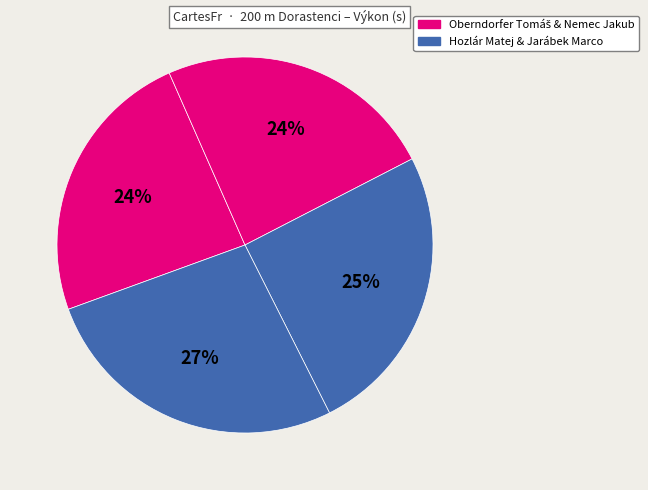

Is there a majority slice in this chart?

No